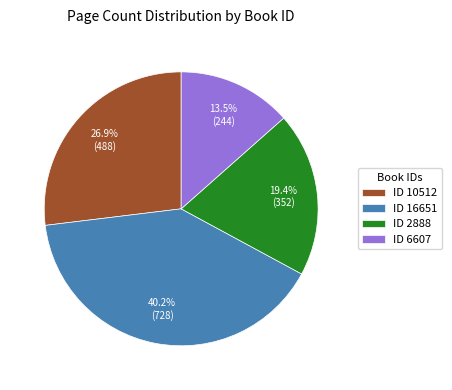

Which has a higher value, ID 2888 or ID 16651?

ID 16651